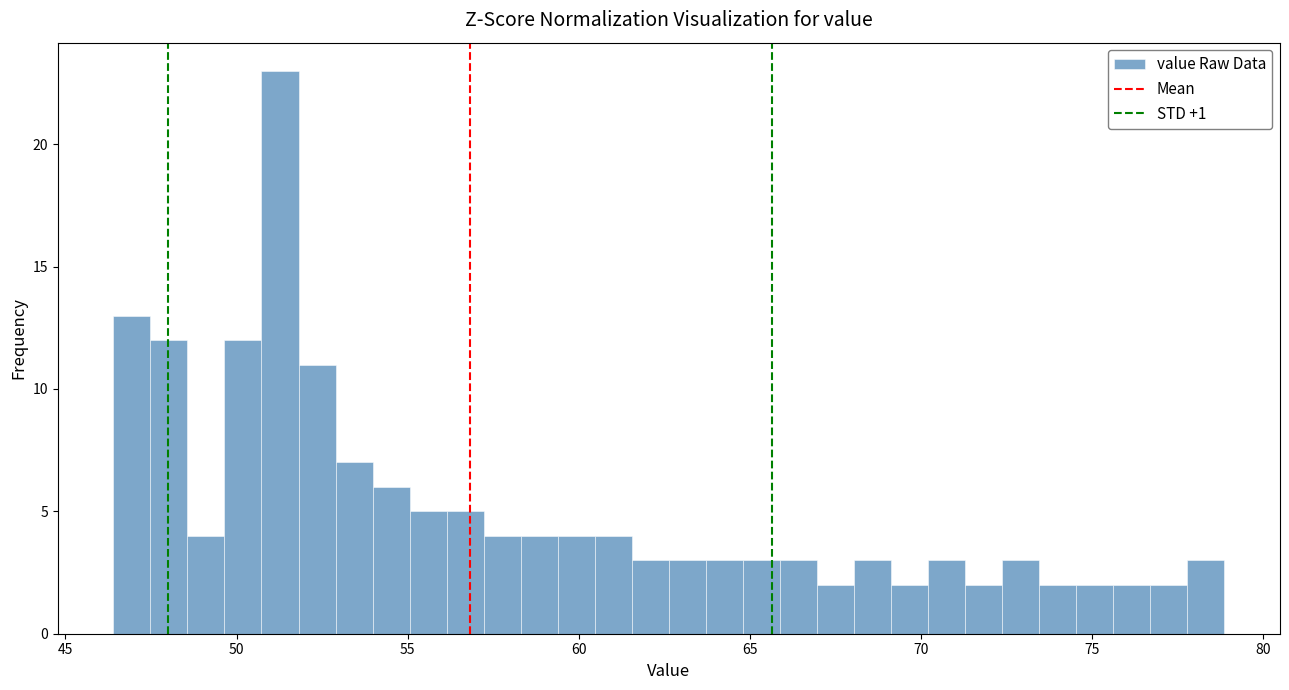

Around what value on the x-axis is the tallest bar? Give the approximate position of its centre, as read against the axis.

51.5